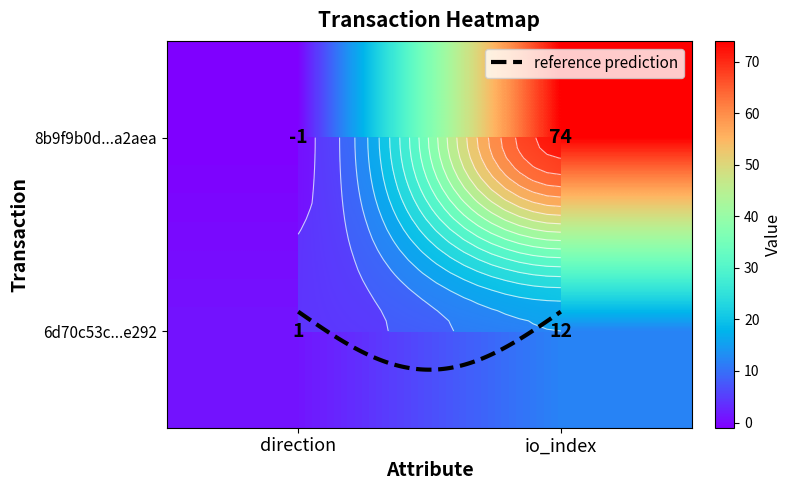

What is the average value of the 6d70c53cf3fb4fbeb40ef42ce99deab5c81e292 series?

6